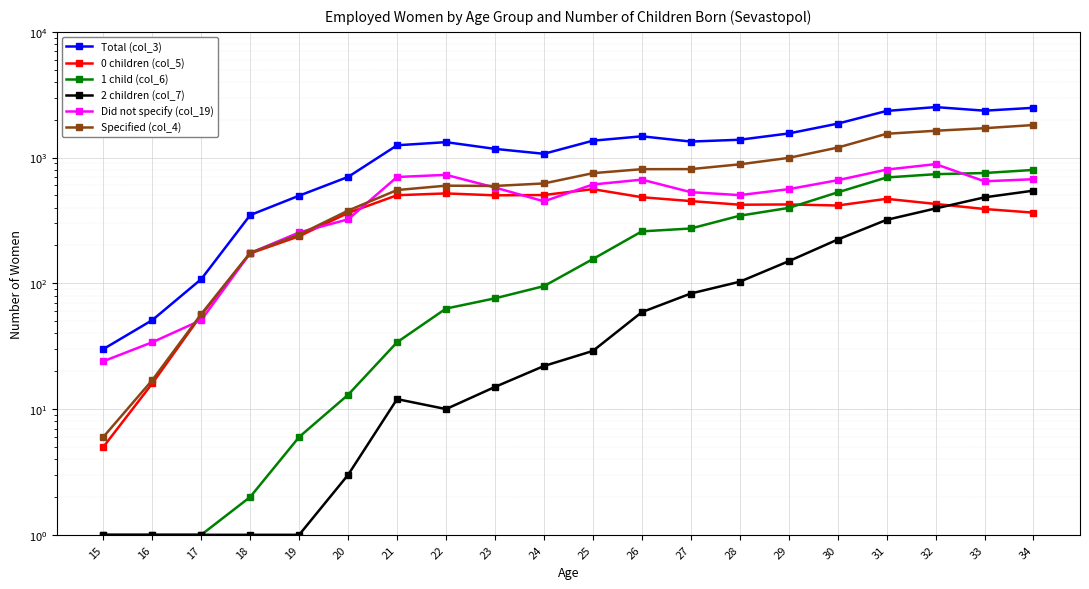

What is the greatest value displayed?

2522